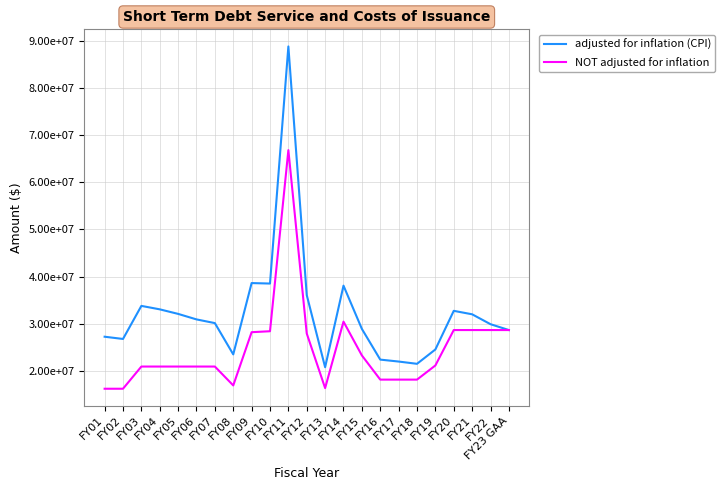

What is the total value across all series at FY10?

66964204